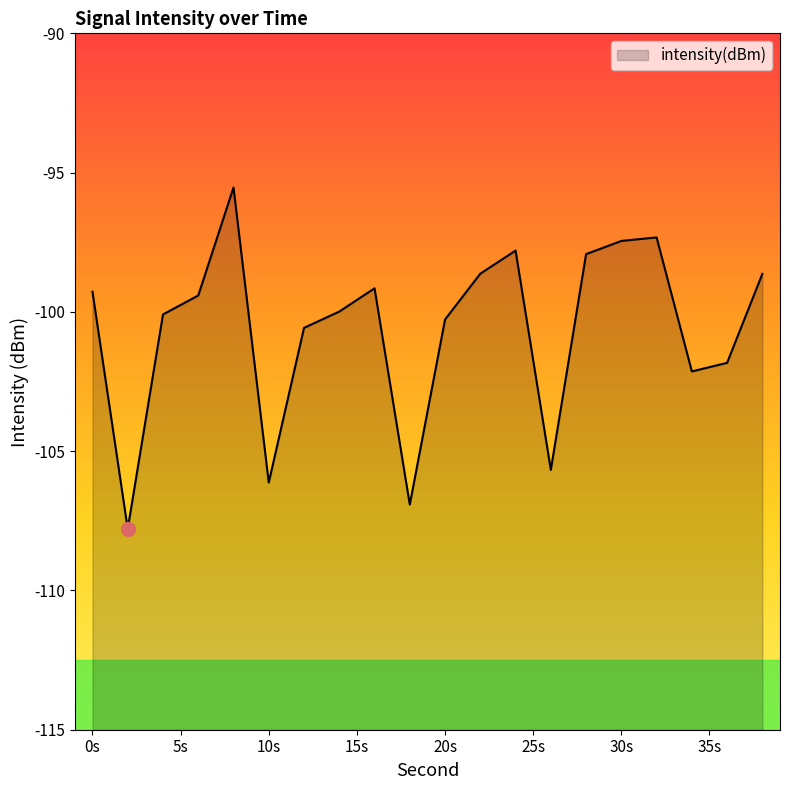

What is the maximum value shown in the chart?

-95.5